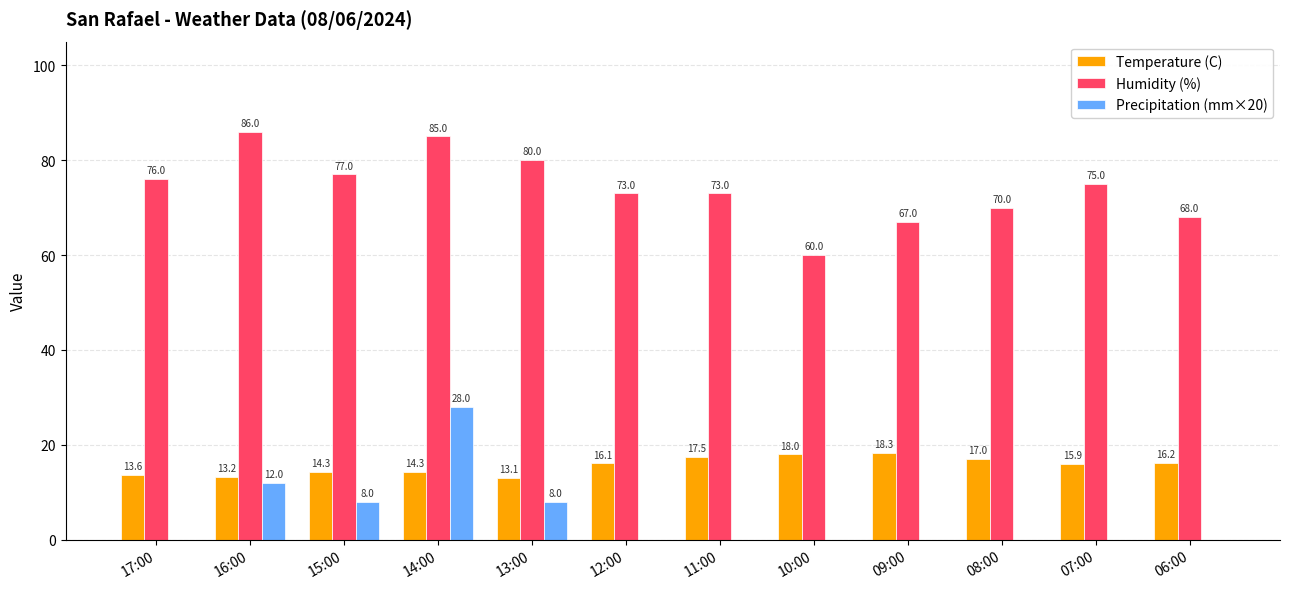

At which category does the chart reach its peak across all series?

16:00